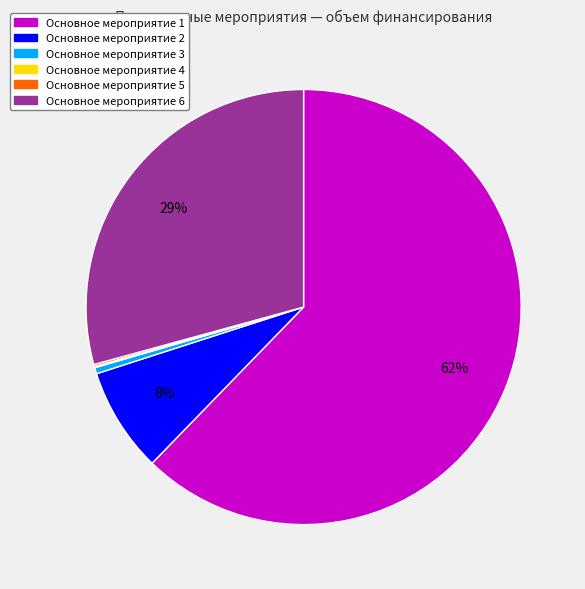

Which slice is the largest?

Основное мероприятие 1